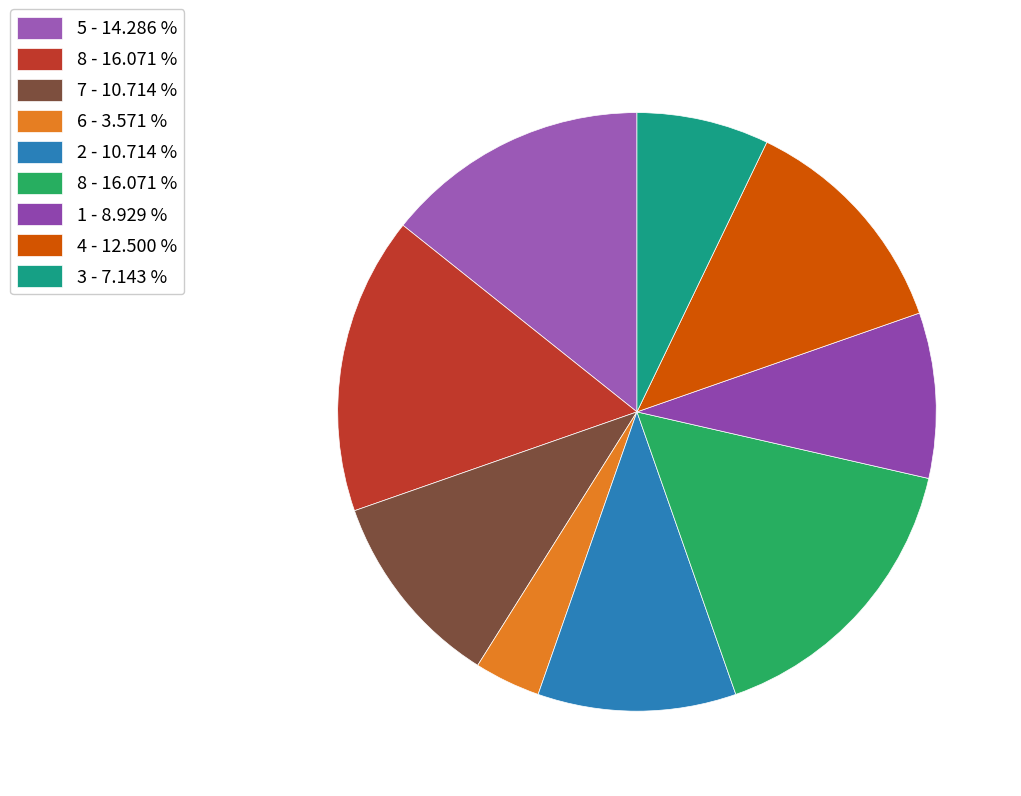

Which slice is the smallest?

6